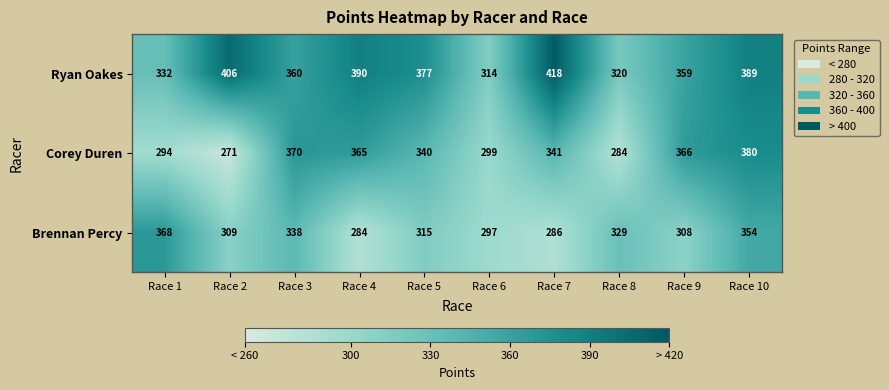

Which series has the largest total across all categories?

Ryan Oakes